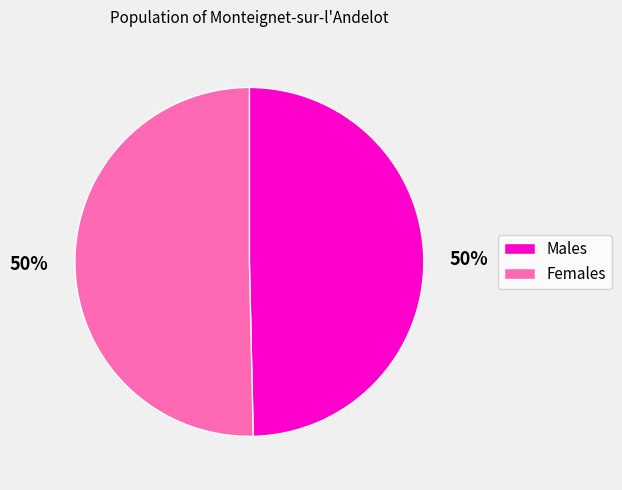

To the nearest percent, what is the average slice percentage?

50%